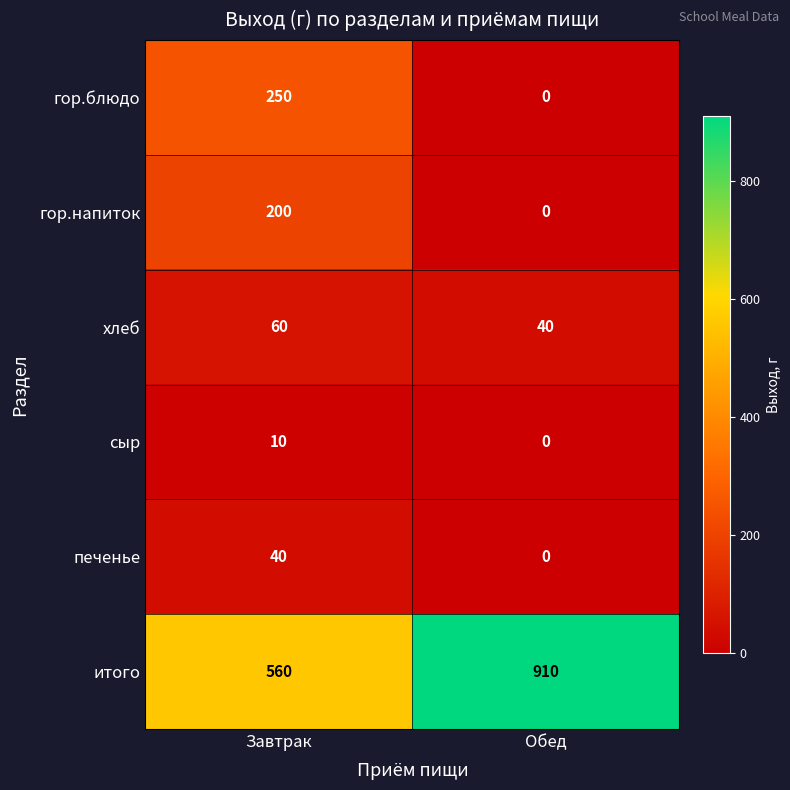

True or false: гор.напиток has a value of 42 at Завтрак.

False